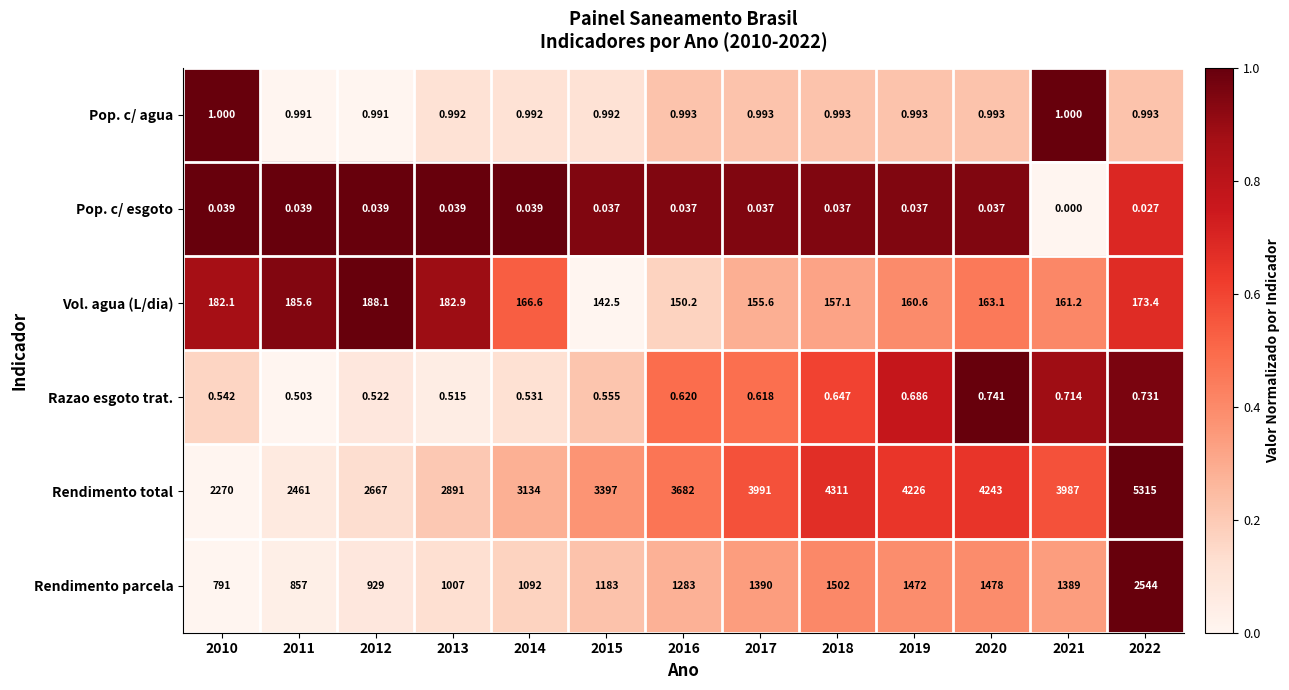

What is the difference between the highest and lowest values at 2015?

3397.0